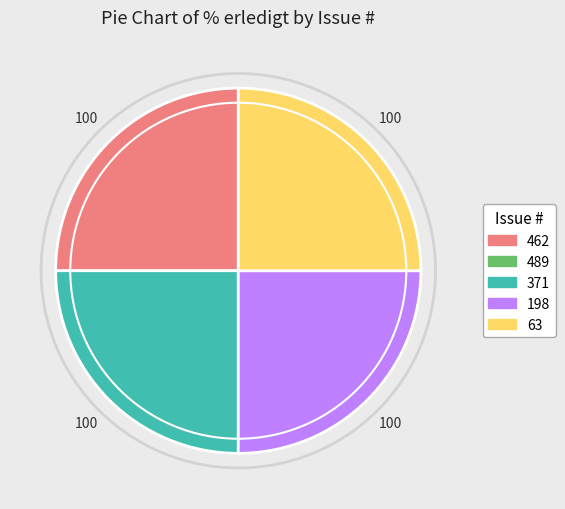

Is there a majority slice in this chart?

No